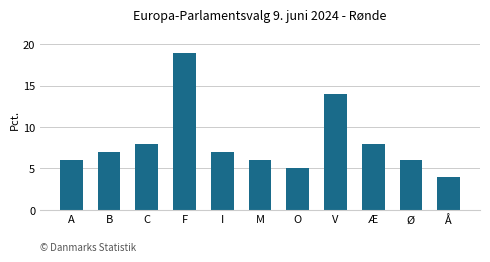

How many data points does each series have?

11